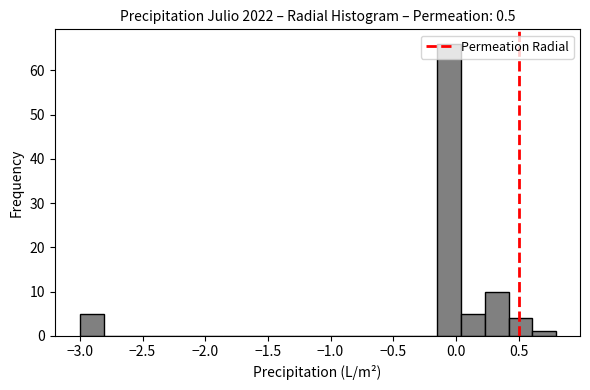

Read against the x-axis, roughly where is the centre of the tallest bar?

-0.05